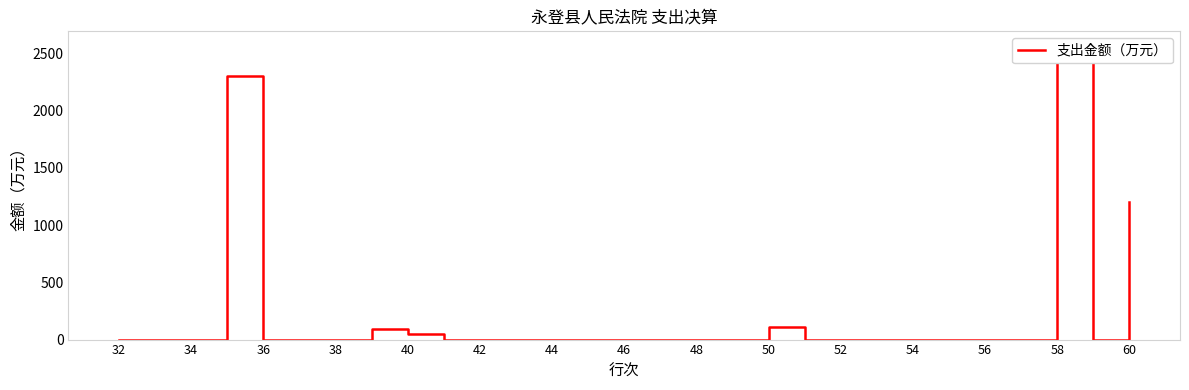

What is the label of the 1st point from the left?

32